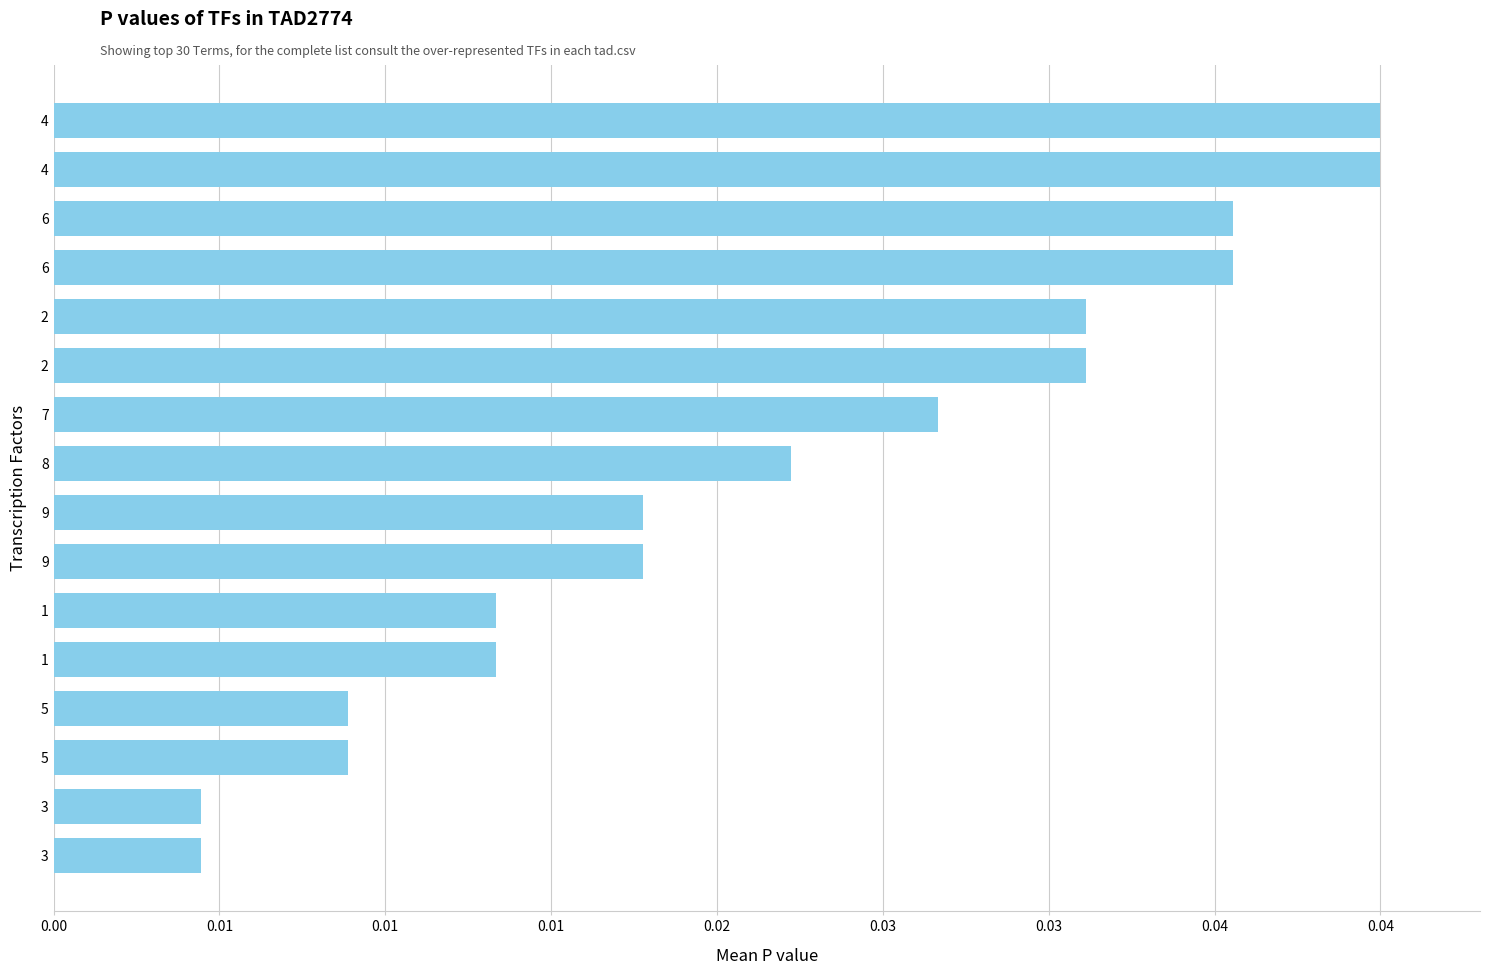

Count the values in the range 0 to 1.

16